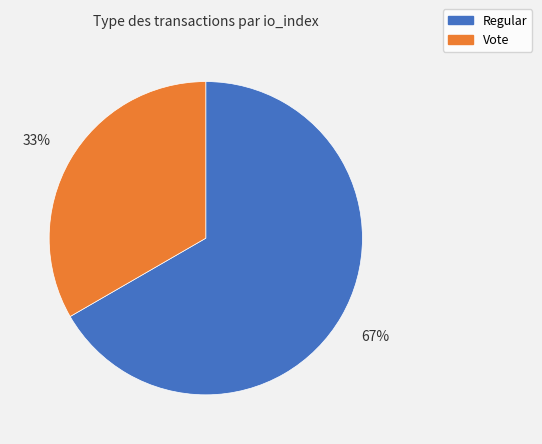

Do Vote and Regular together represent more than half of the pie?

Yes